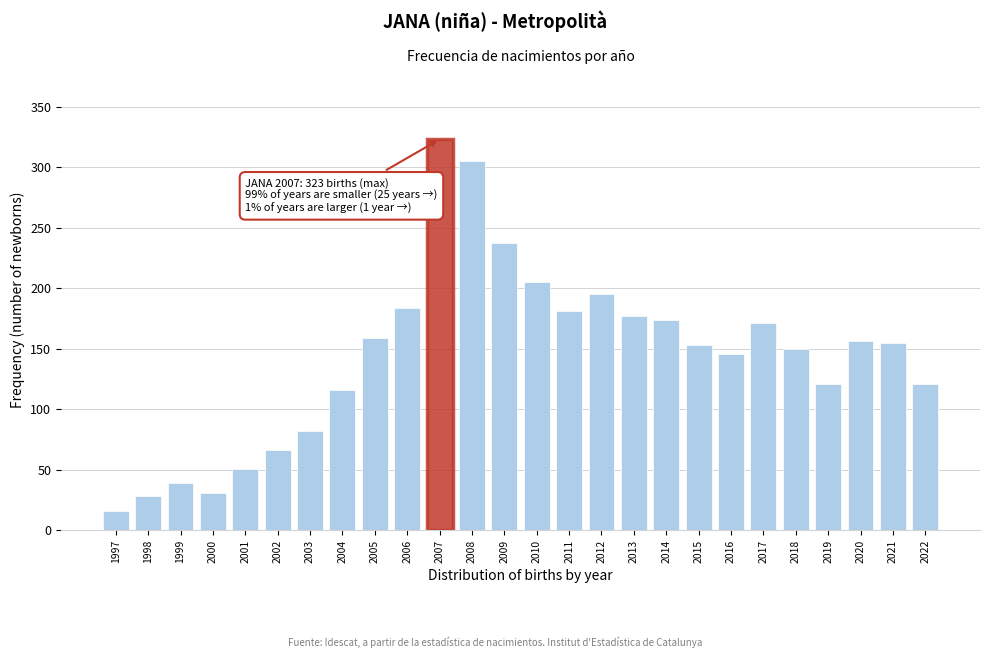

What is the change in value from 2005 to 2010?

+46